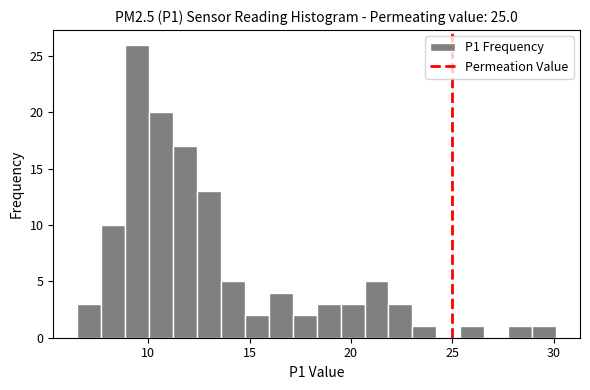

Around what value on the x-axis is the tallest bar? Give the approximate position of its centre, as read against the axis.

9.5